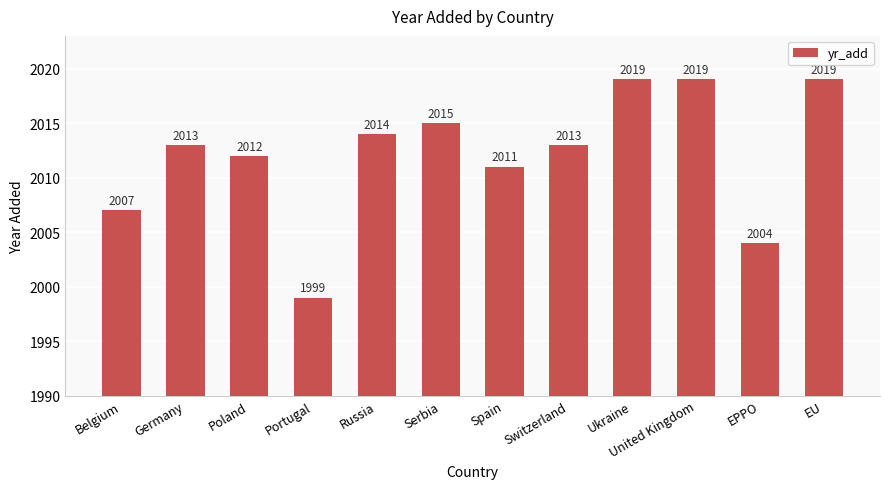

How many values are below 2013?

5